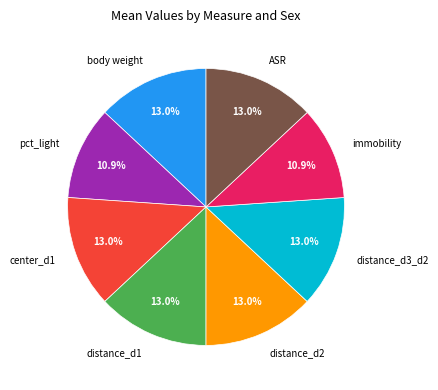

To the nearest percent, what is the average slice percentage?

12%